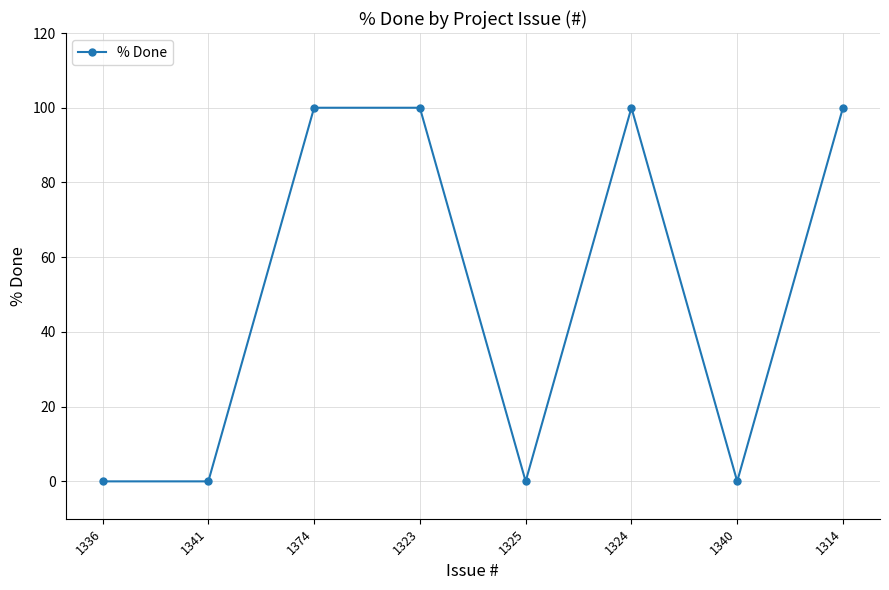

What is the maximum value shown in the chart?

100